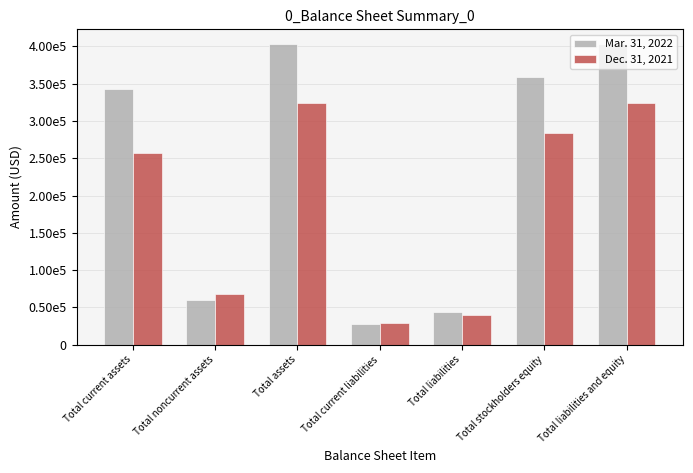

Which has a higher value, Total current assets or Total current liabilities?

Total current assets